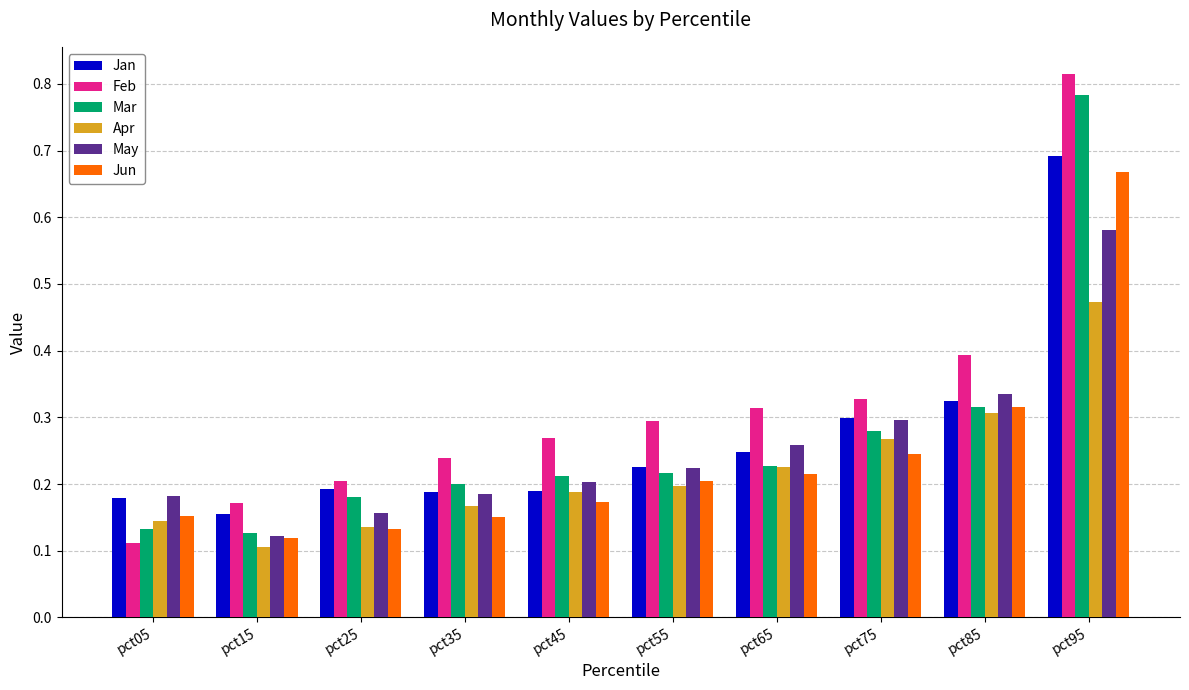

The Apr series shows 0.3 at pct95. True or false?

False